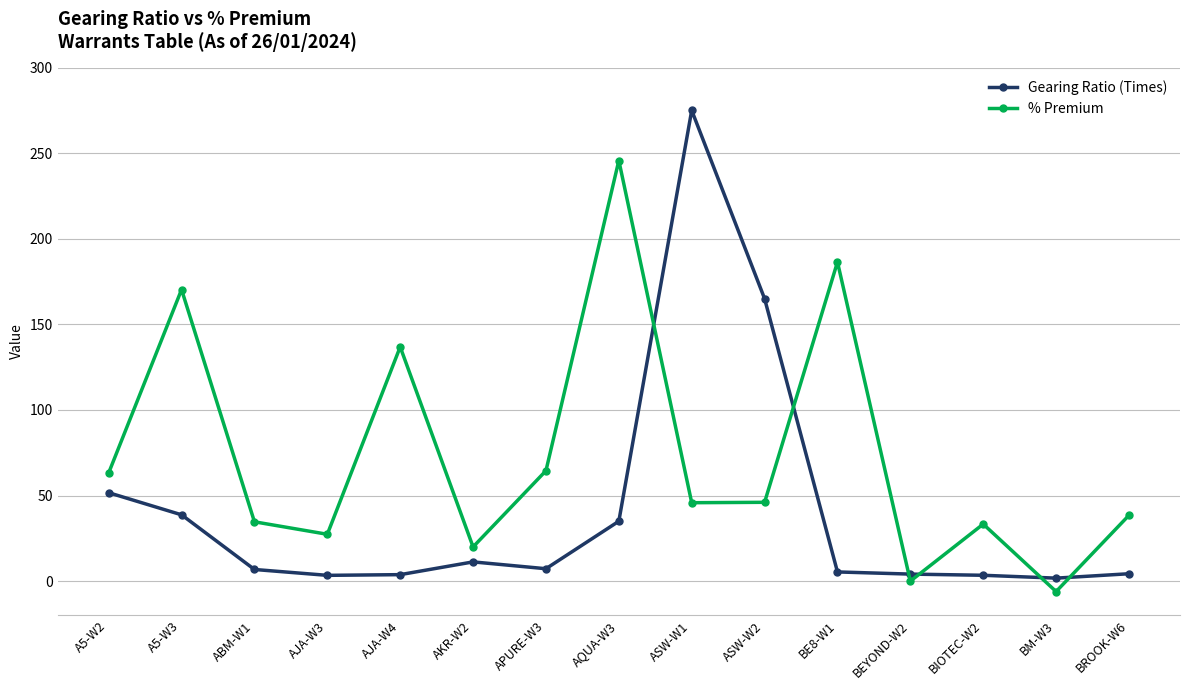

Rank the series at ABM-W1 from highest to lowest value.

% Premium, Gearing Ratio (Times)